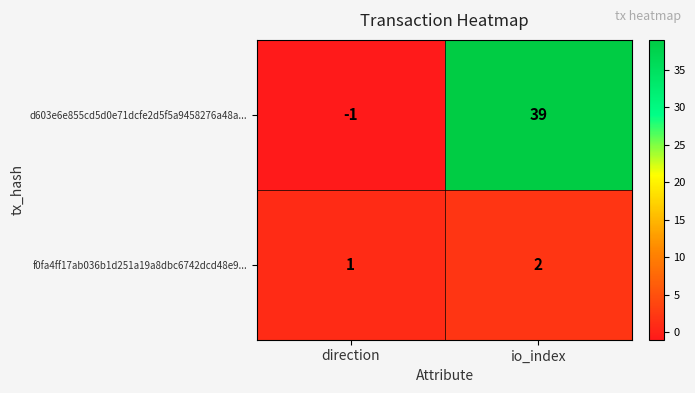

What is the sum of all d603e6e855cd5d0e71dcfe2d5f5a9458276a48a... values?

38